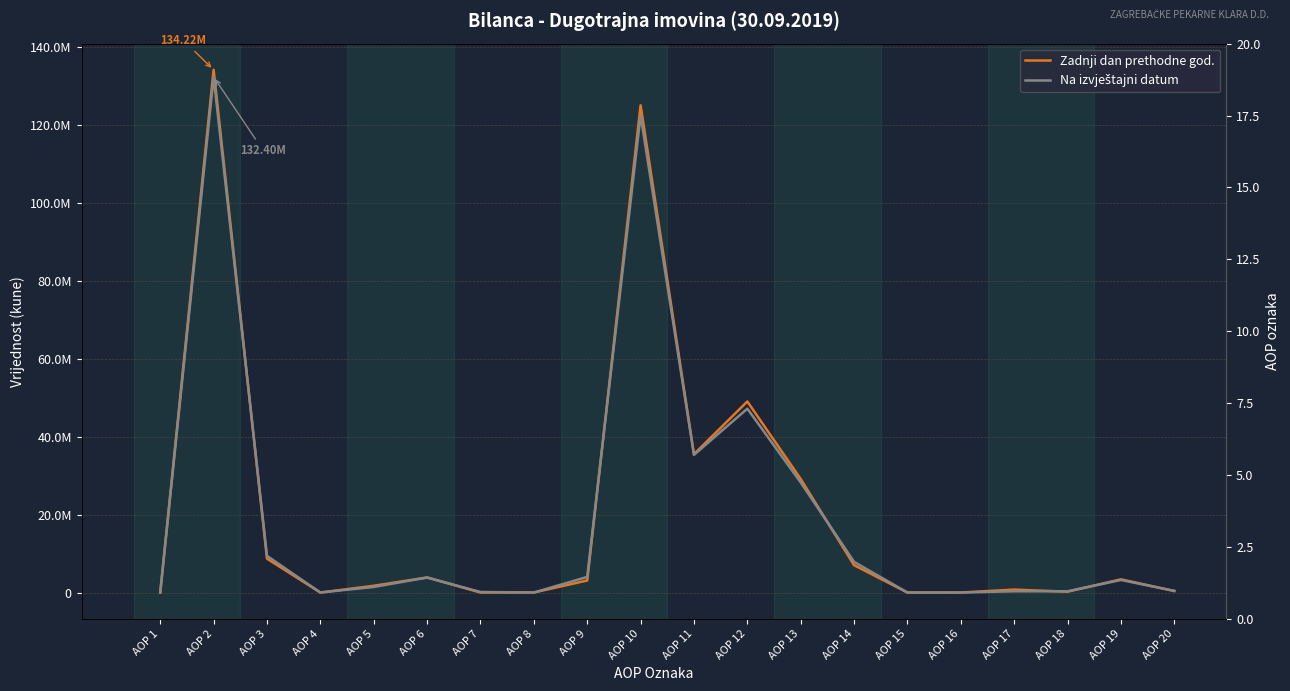

List the series in order of their overall mean, lowest first.

Na izvještajni datum tekućeg razdoblja, Zadnji dan prethodne poslovne godine